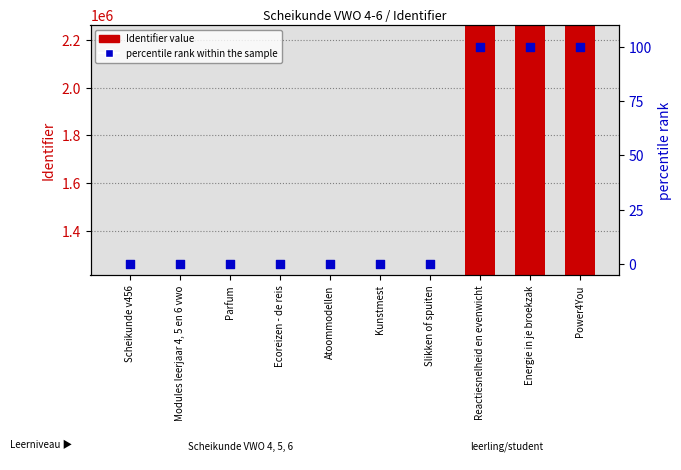

Which series contains the highest Y value?

Identifier